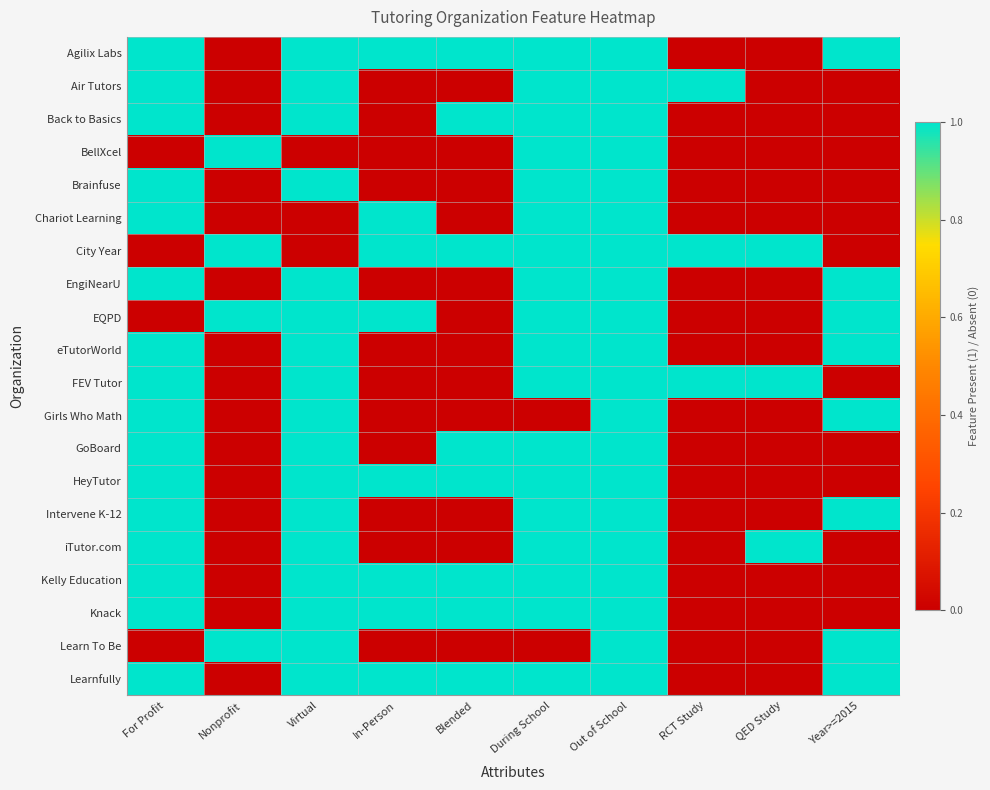

Reading left to right, list all the values displayed in this chart.

Agilix Labs: For Profit=1	Nonprofit=0	Virtual=1	In-Person=1	Blended=1	During School=1	Out of School=1	RCT Study=0	QED Study=0	Year>=2015=1
Air Tutors: For Profit=1	Nonprofit=0	Virtual=1	In-Person=0	Blended=0	During School=1	Out of School=1	RCT Study=1	QED Study=0	Year>=2015=0
Back to Basics: For Profit=1	Nonprofit=0	Virtual=1	In-Person=0	Blended=1	During School=1	Out of School=1	RCT Study=0	QED Study=0	Year>=2015=0
BellXcel: For Profit=0	Nonprofit=1	Virtual=0	In-Person=0	Blended=0	During School=1	Out of School=1	RCT Study=0	QED Study=0	Year>=2015=0
Brainfuse: For Profit=1	Nonprofit=0	Virtual=1	In-Person=0	Blended=0	During School=1	Out of School=1	RCT Study=0	QED Study=0	Year>=2015=0
Chariot Learning: For Profit=1	Nonprofit=0	Virtual=0	In-Person=1	Blended=0	During School=1	Out of School=1	RCT Study=0	QED Study=0	Year>=2015=0
City Year: For Profit=0	Nonprofit=1	Virtual=0	In-Person=1	Blended=1	During School=1	Out of School=1	RCT Study=1	QED Study=1	Year>=2015=0
EngiNearU: For Profit=1	Nonprofit=0	Virtual=1	In-Person=0	Blended=0	During School=1	Out of School=1	RCT Study=0	QED Study=0	Year>=2015=1
EQPD: For Profit=0	Nonprofit=1	Virtual=1	In-Person=1	Blended=0	During School=1	Out of School=1	RCT Study=0	QED Study=0	Year>=2015=1
eTutorWorld: For Profit=1	Nonprofit=0	Virtual=1	In-Person=0	Blended=0	During School=1	Out of School=1	RCT Study=0	QED Study=0	Year>=2015=1
FEV Tutor: For Profit=1	Nonprofit=0	Virtual=1	In-Person=0	Blended=0	During School=1	Out of School=1	RCT Study=1	QED Study=1	Year>=2015=0
Girls Who Math: For Profit=1	Nonprofit=0	Virtual=1	In-Person=0	Blended=0	During School=0	Out of School=1	RCT Study=0	QED Study=0	Year>=2015=1
GoBoard: For Profit=1	Nonprofit=0	Virtual=1	In-Person=0	Blended=1	During School=1	Out of School=1	RCT Study=0	QED Study=0	Year>=2015=0
HeyTutor: For Profit=1	Nonprofit=0	Virtual=1	In-Person=1	Blended=1	During School=1	Out of School=1	RCT Study=0	QED Study=0	Year>=2015=0
Intervene K-12: For Profit=1	Nonprofit=0	Virtual=1	In-Person=0	Blended=0	During School=1	Out of School=1	RCT Study=0	QED Study=0	Year>=2015=1
iTutor.com: For Profit=1	Nonprofit=0	Virtual=1	In-Person=0	Blended=0	During School=1	Out of School=1	RCT Study=0	QED Study=1	Year>=2015=0
Kelly Education: For Profit=1	Nonprofit=0	Virtual=1	In-Person=1	Blended=1	During School=1	Out of School=1	RCT Study=0	QED Study=0	Year>=2015=0
Knack: For Profit=1	Nonprofit=0	Virtual=1	In-Person=1	Blended=1	During School=1	Out of School=1	RCT Study=0	QED Study=0	Year>=2015=0
Learn To Be: For Profit=0	Nonprofit=1	Virtual=1	In-Person=0	Blended=0	During School=0	Out of School=1	RCT Study=0	QED Study=0	Year>=2015=1
Learnfully: For Profit=1	Nonprofit=0	Virtual=1	In-Person=1	Blended=1	During School=1	Out of School=1	RCT Study=0	QED Study=0	Year>=2015=1